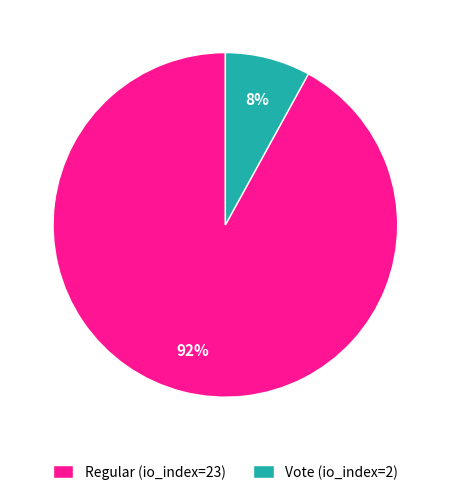

How many slices are in this pie chart?

2